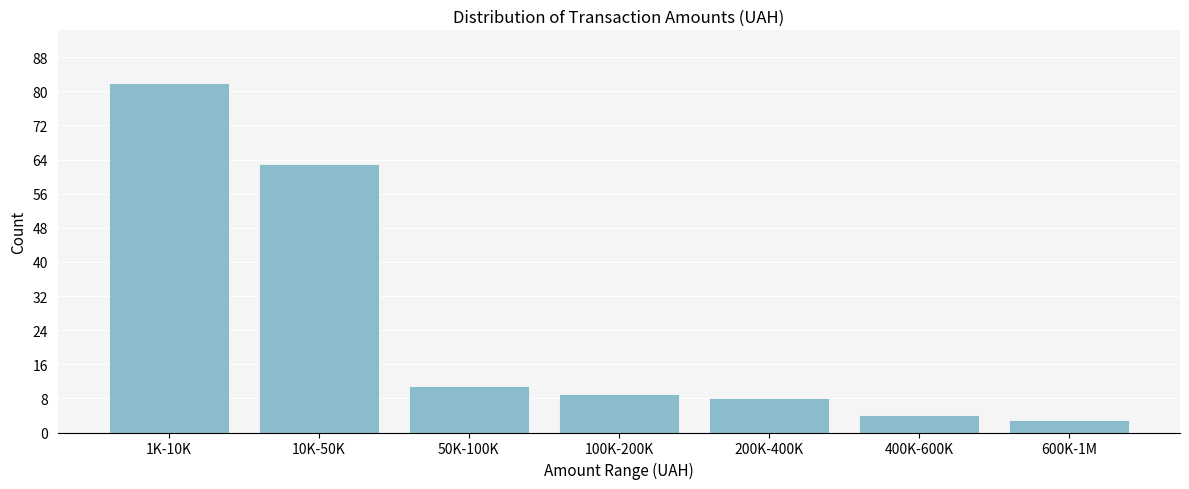

Reading left to right, extract all data points from this chart.

82	63	11	9	8	4	3